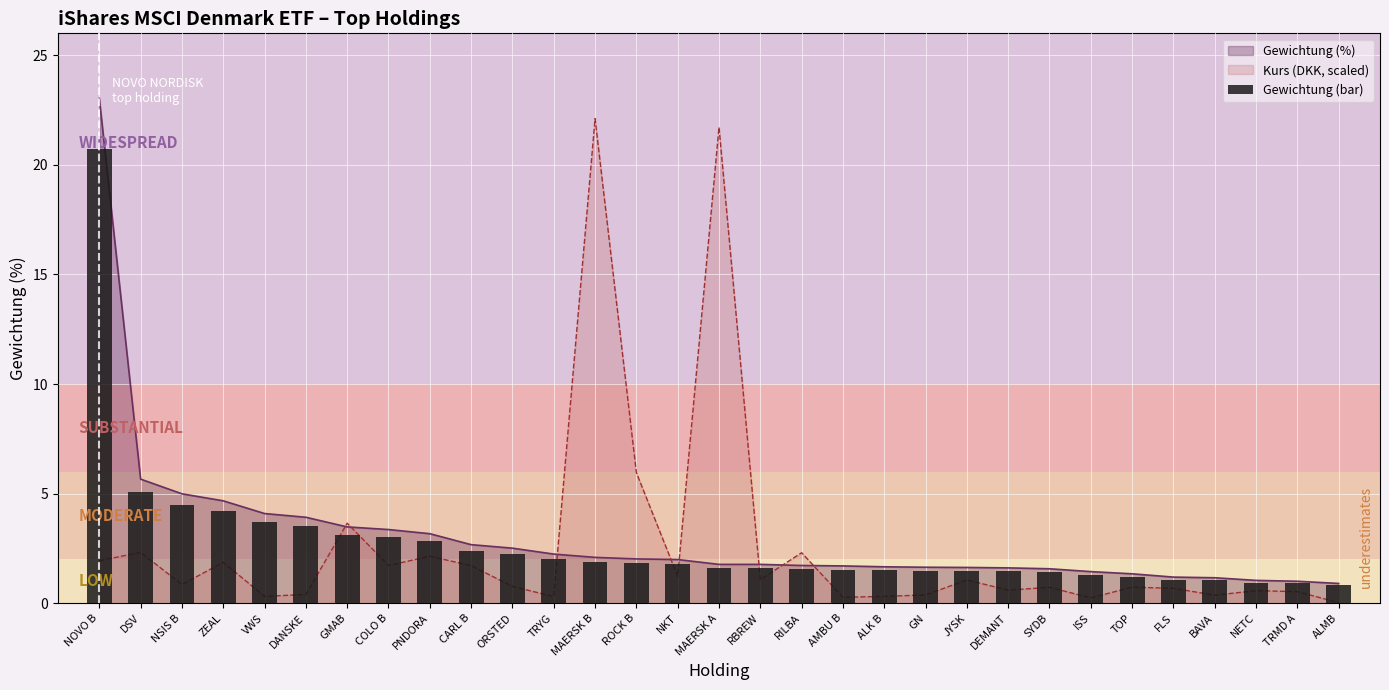

At which label is the value closest to 10?

DSV